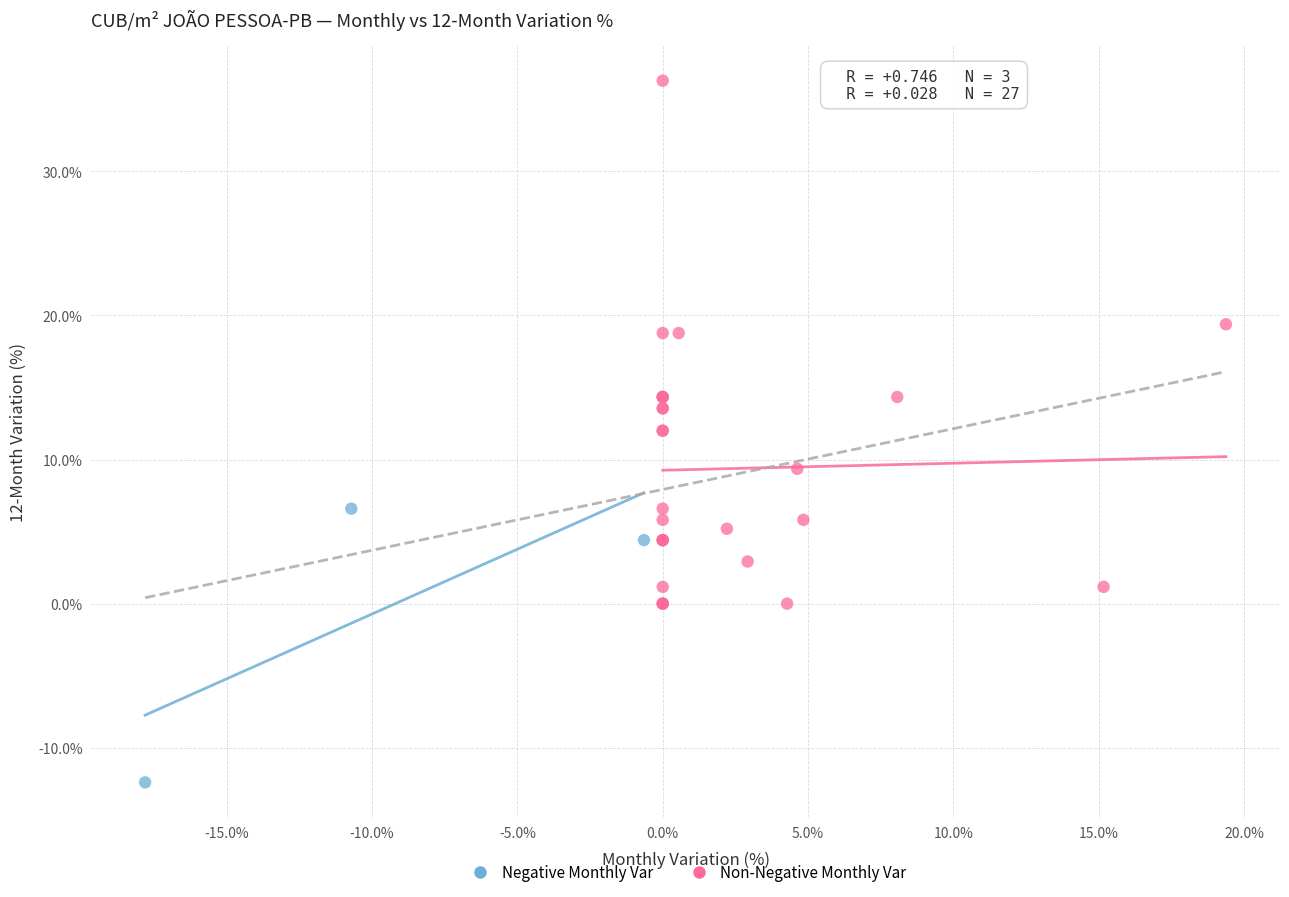

Which series has the widest spread of Y values?

Non-Negative Monthly Var